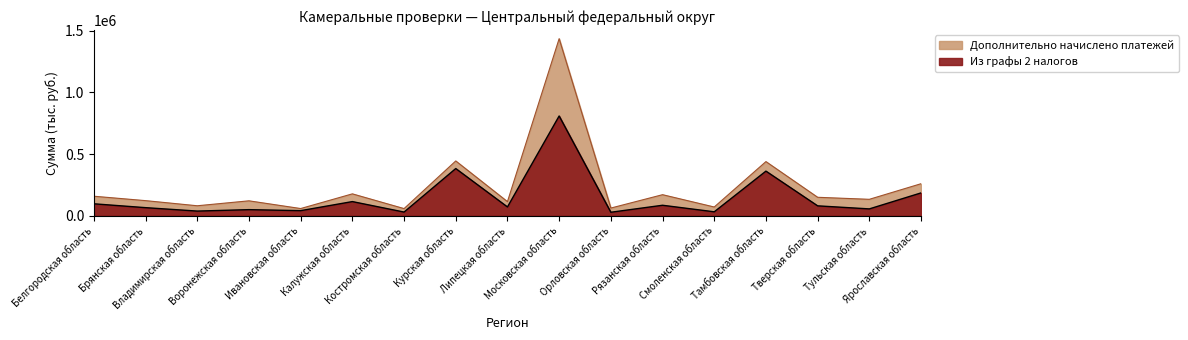

What is the greatest value displayed?

1436936